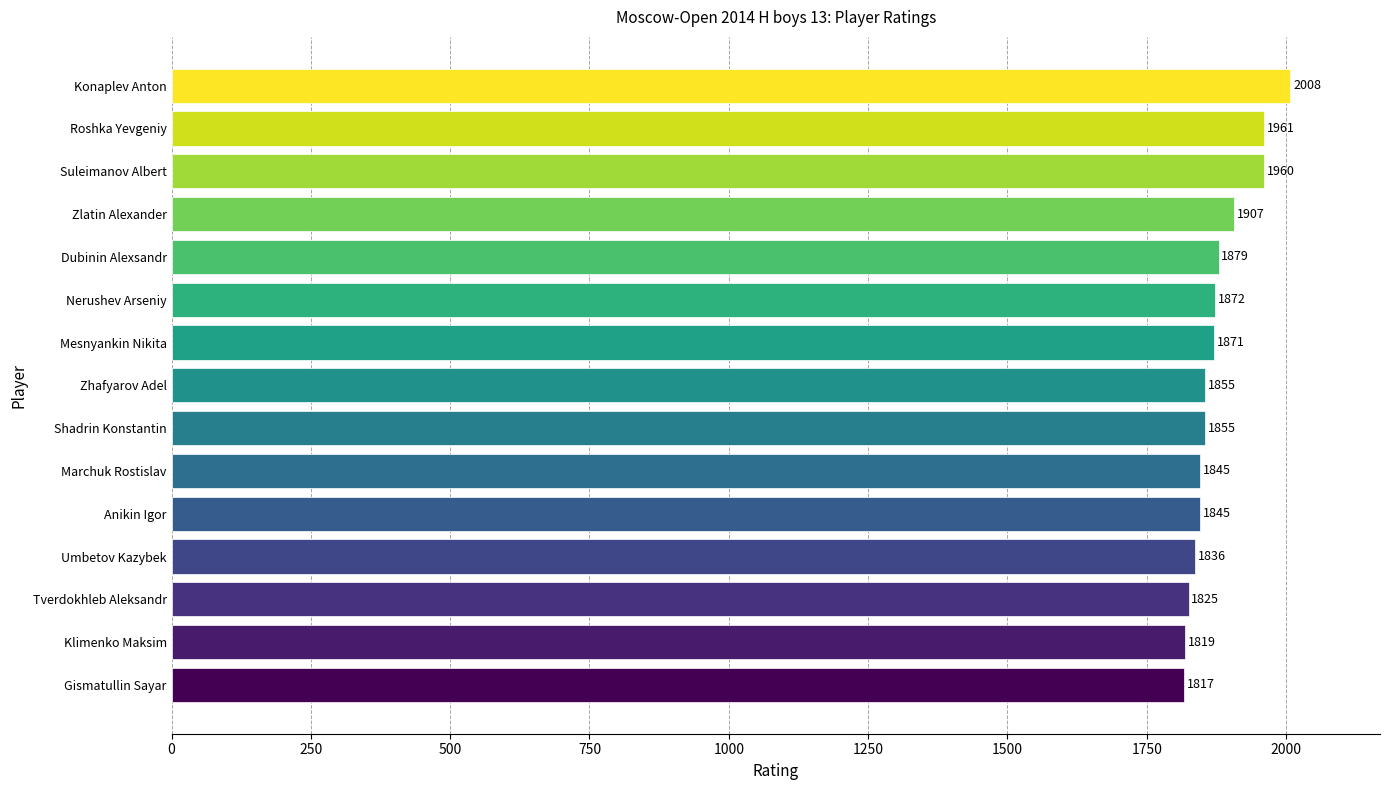

Between Gismatullin Sayar and Anikin Igor, which is larger?

Anikin Igor